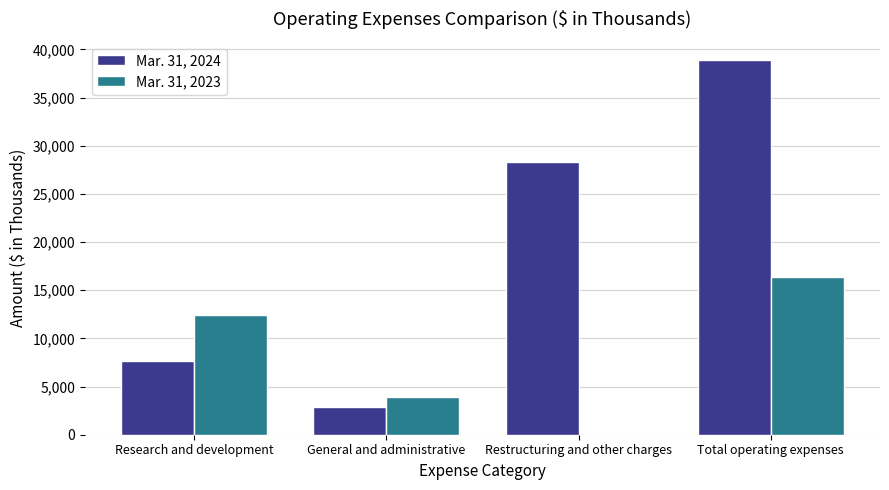

At which category is the sum across all series the highest?

Total operating expenses